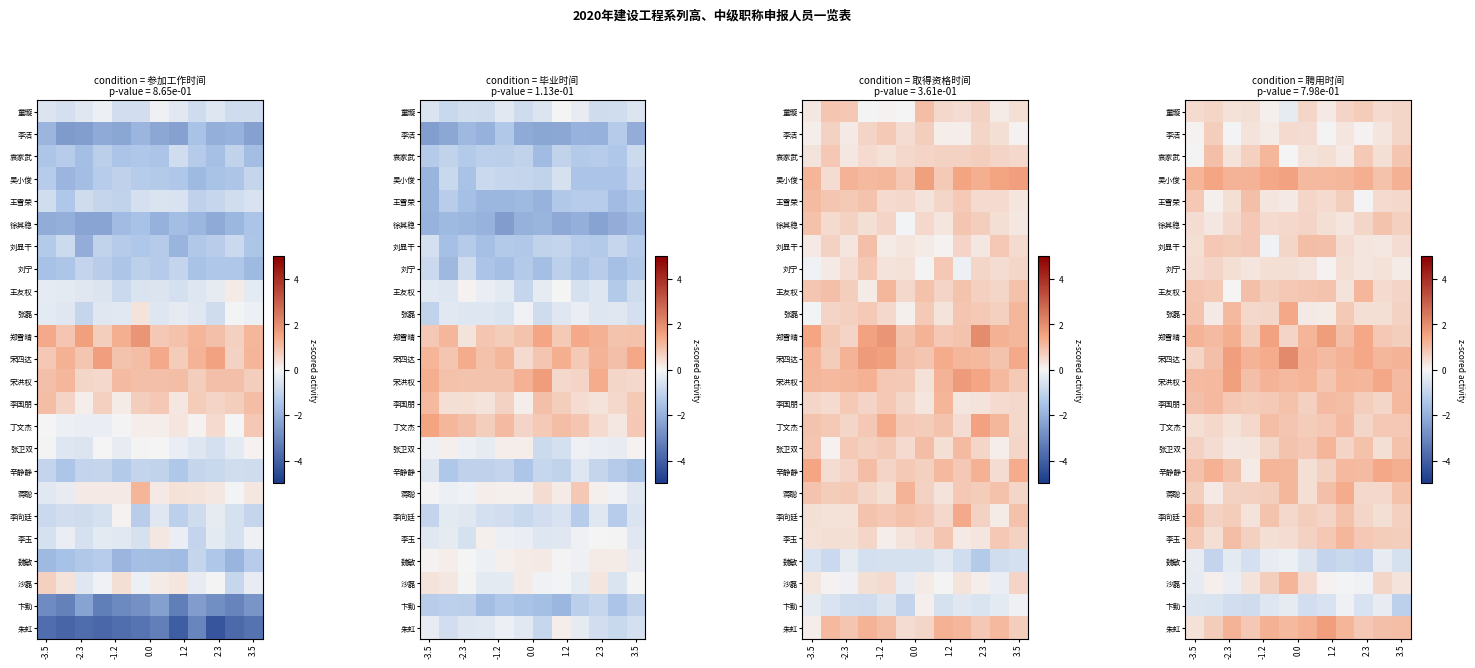

What is the difference between the maximum and minimum values in the 张卫双 series?

0.9